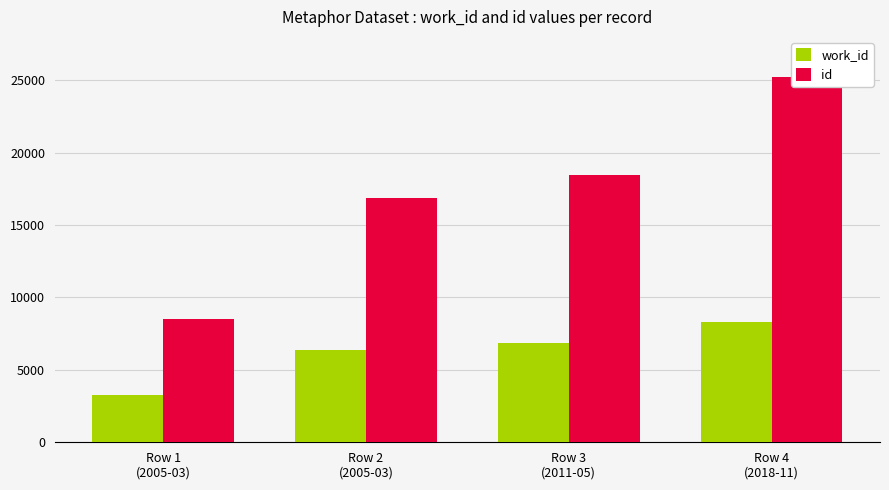

Reading left to right, list all the values displayed in this chart.

work_id: Row 1
(2005-03)=3285	Row 2
(2005-03)=6396	Row 3
(2011-05)=6852	Row 4
(2018-11)=8309
id: Row 1
(2005-03)=8547	Row 2
(2005-03)=16881	Row 3
(2011-05)=18428	Row 4
(2018-11)=25232